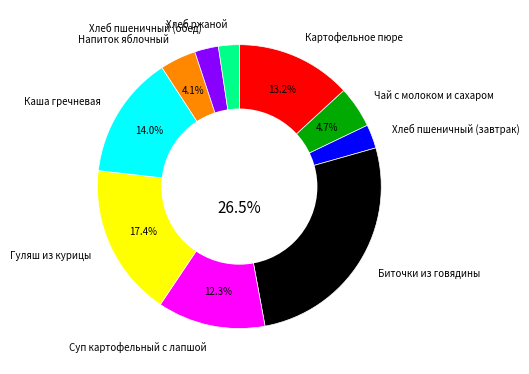

To the nearest percent, what is the difference between the Хлеб пшеничный (завтрак) and Каша гречневая slice percentages?

11%